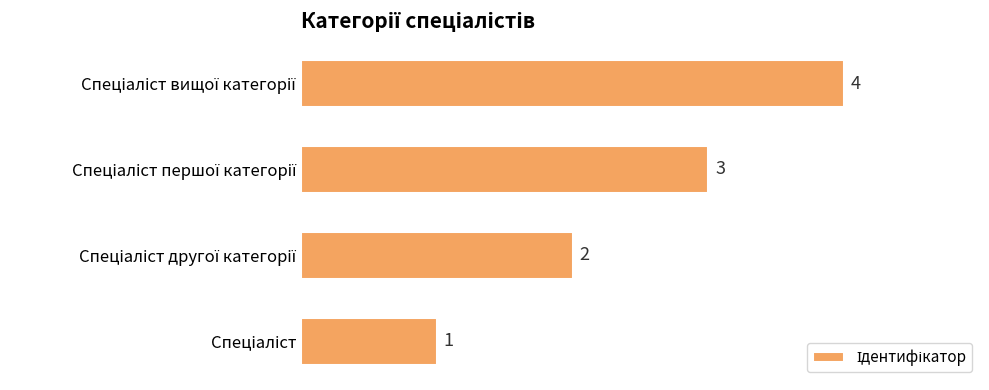

What is the smallest value displayed?

1